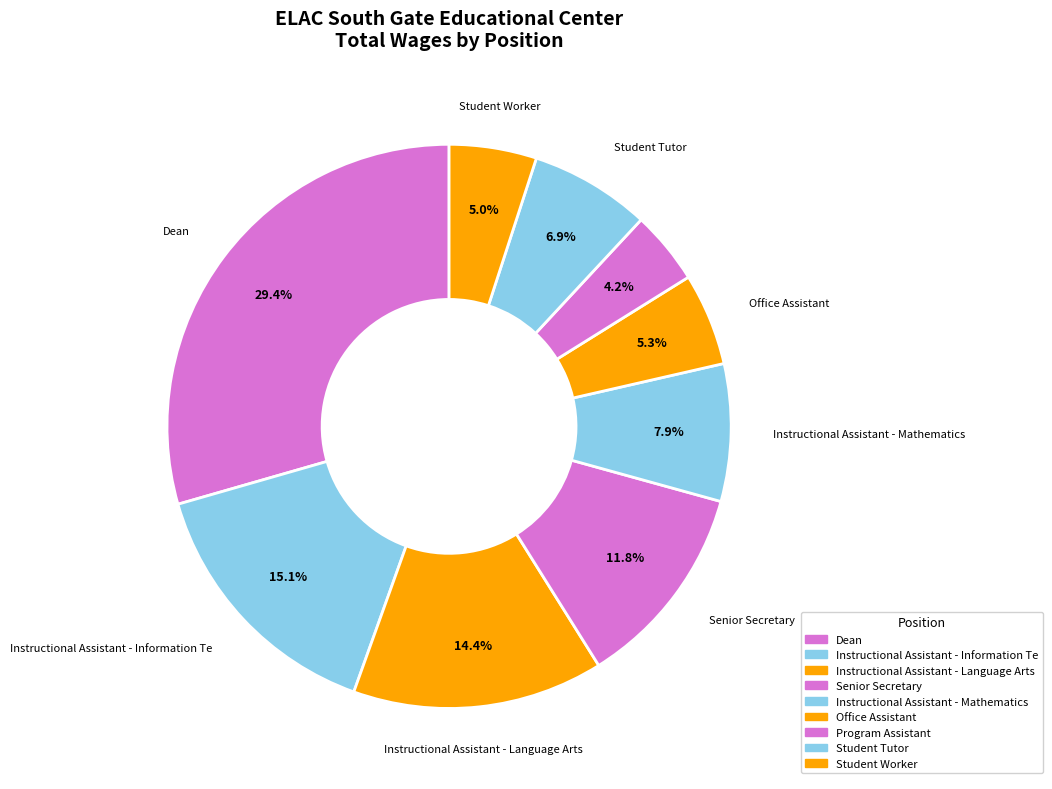

Between Office Assistant and Student Tutor, which is larger?

Student Tutor